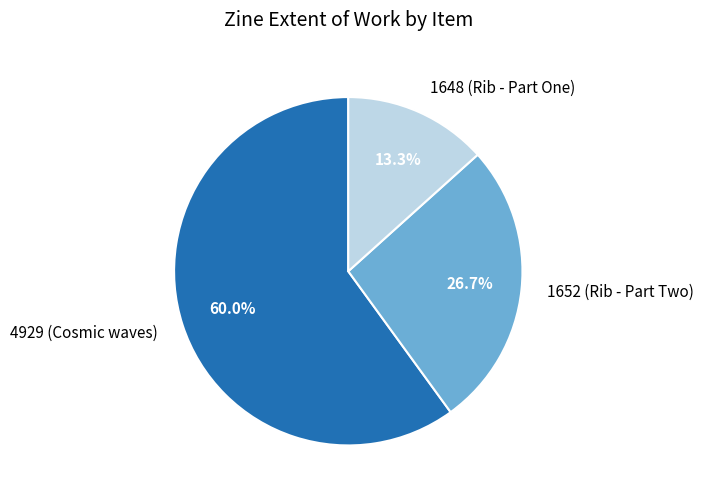

To the nearest percent, what percentage of the pie is 4929 (Cosmic waves)?

60%